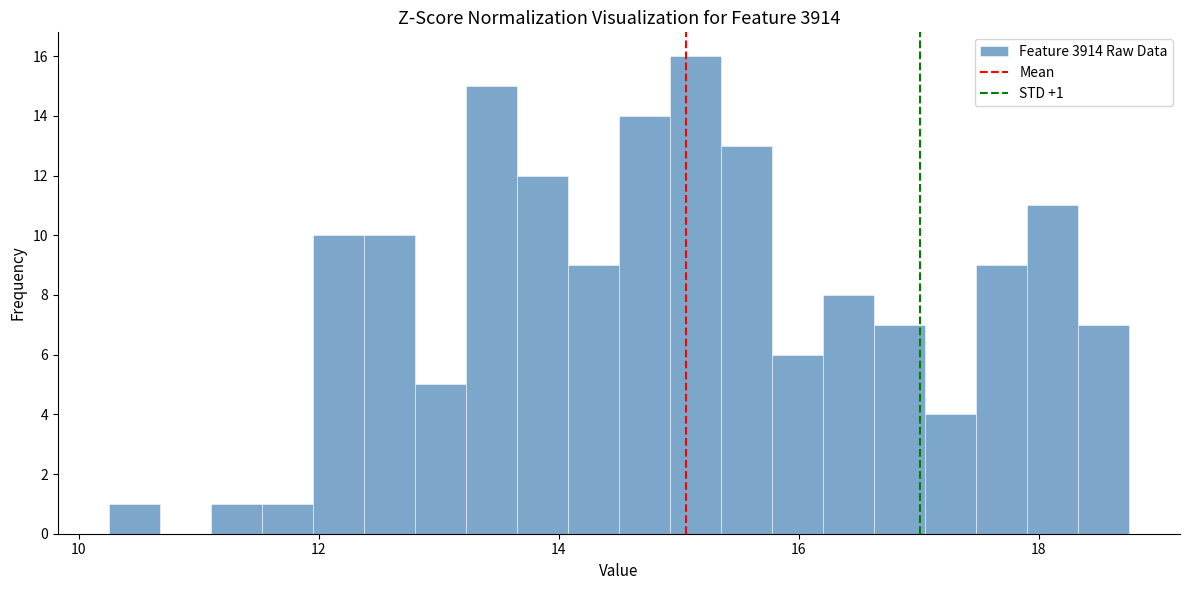

Around what value on the x-axis is the tallest bar? Give the approximate position of its centre, as read against the axis.

15.2